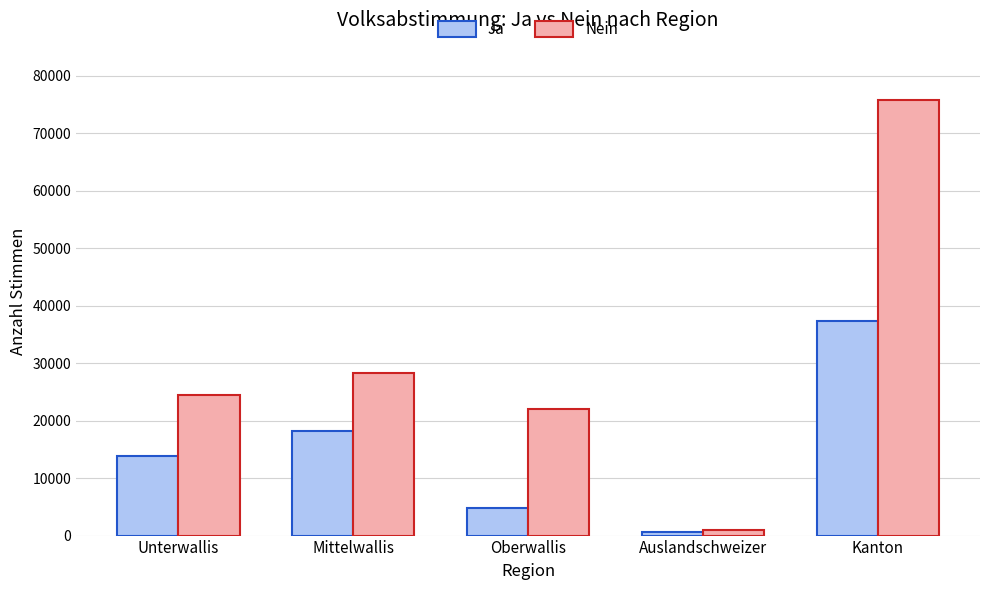

What is the difference between the highest and lowest values at Mittelwallis?

10211